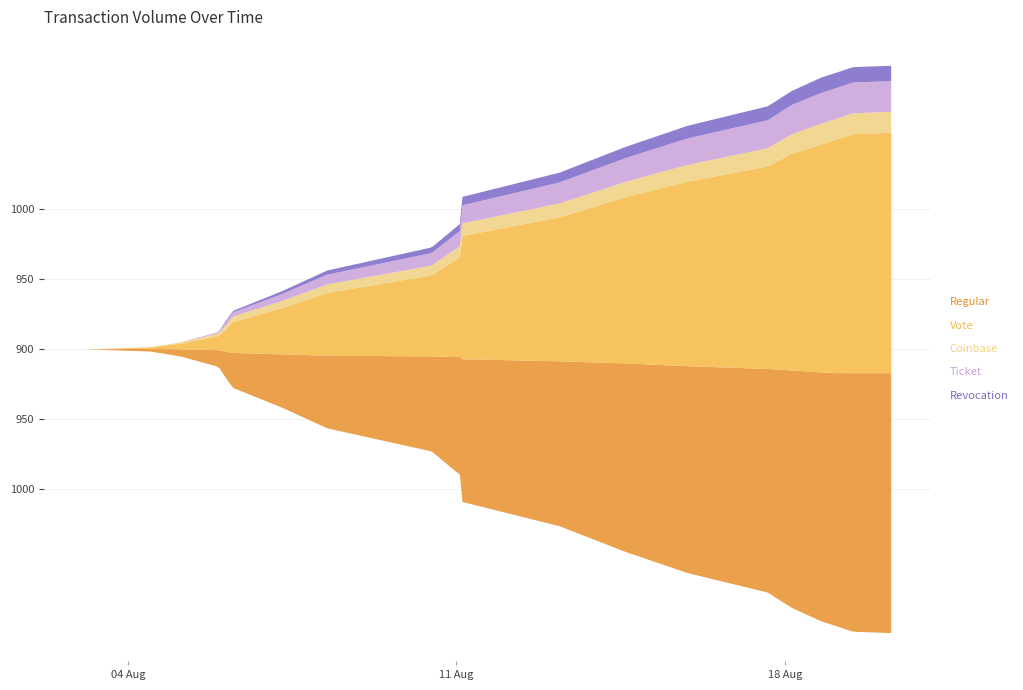

What are all the series names shown in the legend?

Regular, Vote, Coinbase, Ticket, Revocation